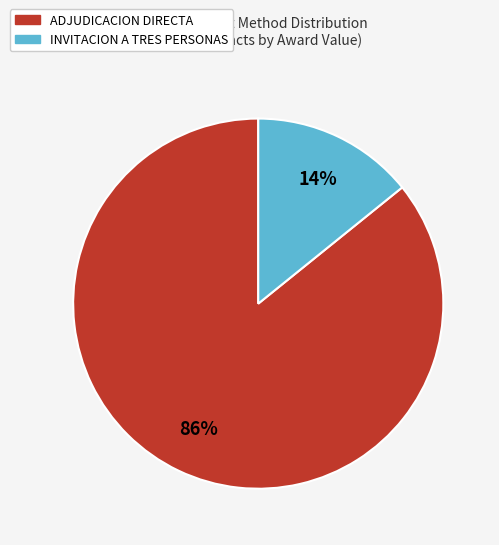

Is there a majority slice in this chart?

Yes